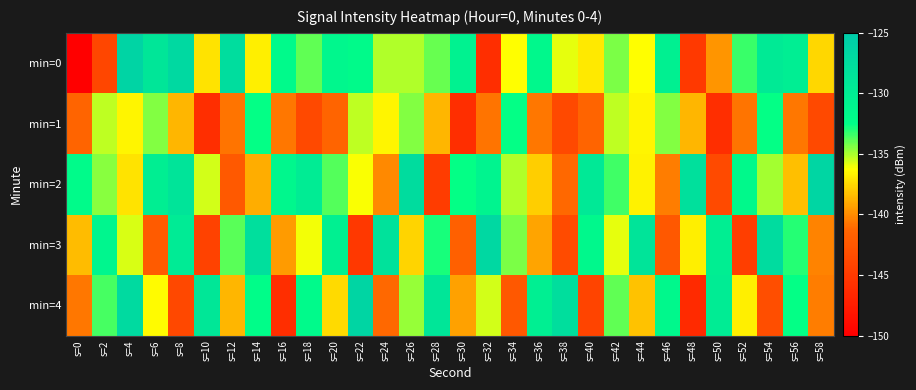

Which series has the largest total across all categories?

min=2